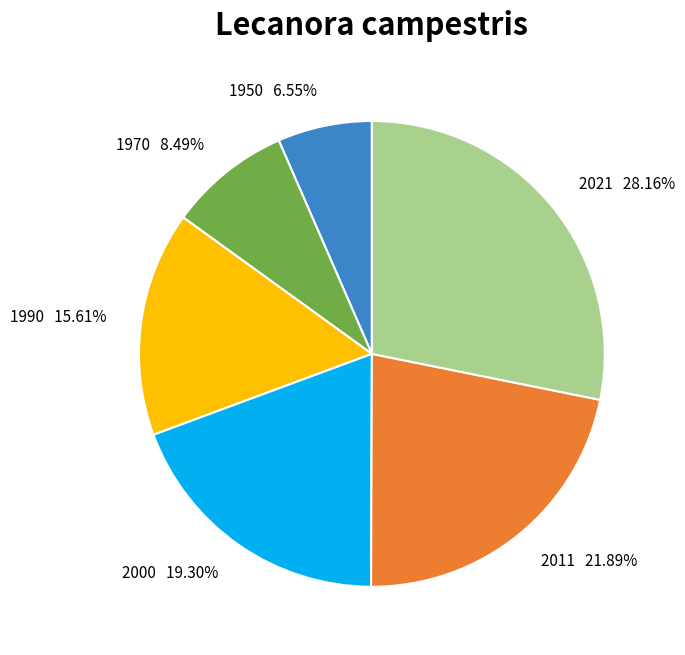

To the nearest percent, what percentage of the pie is 2011?

22%